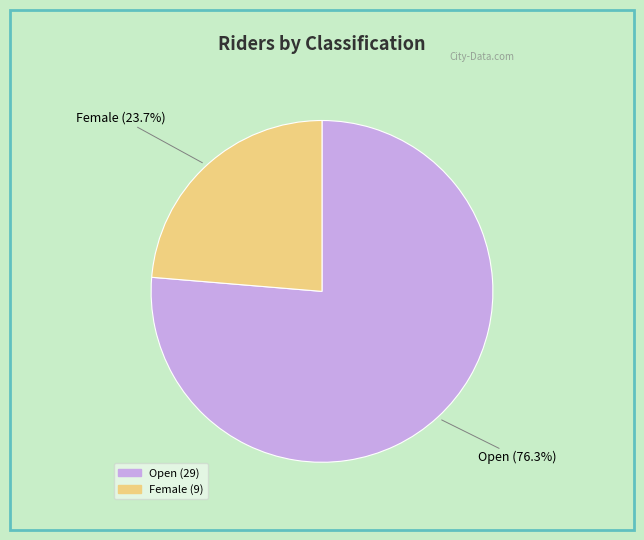

How much of the chart is everything except Female?

76.3%